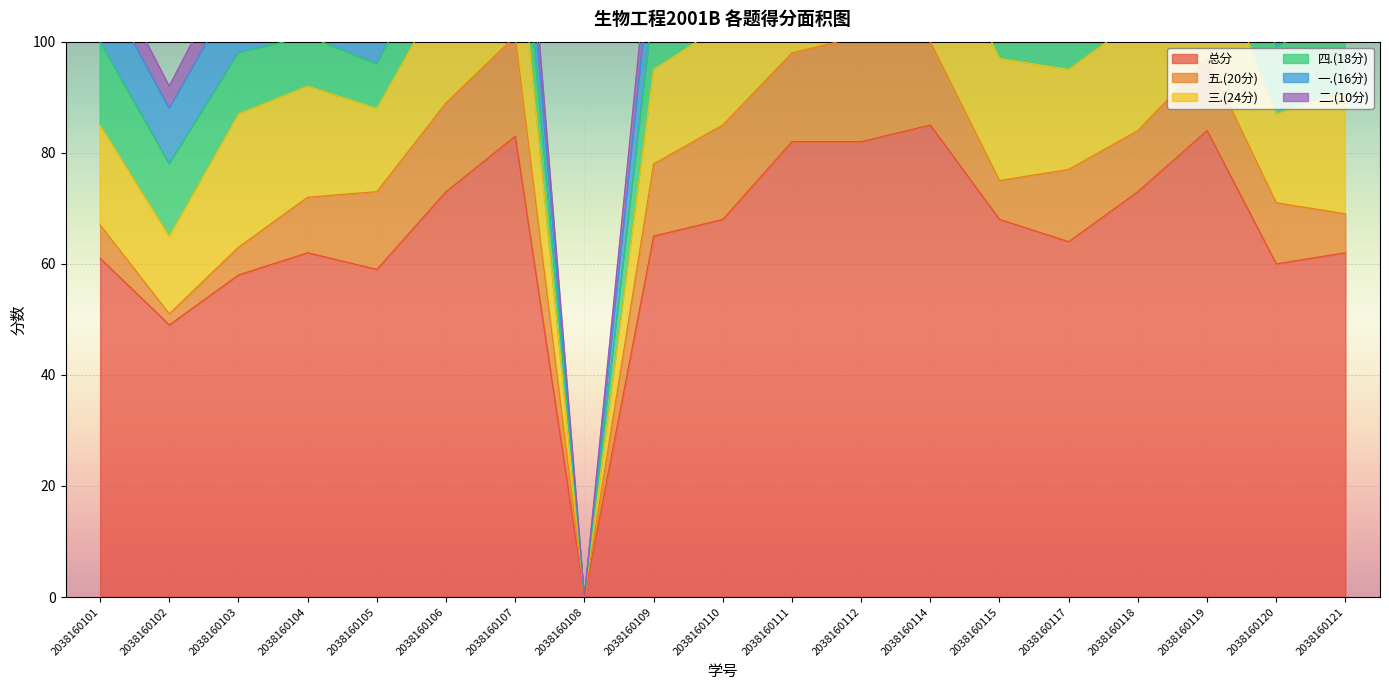

How many categories are shown in the chart?

19